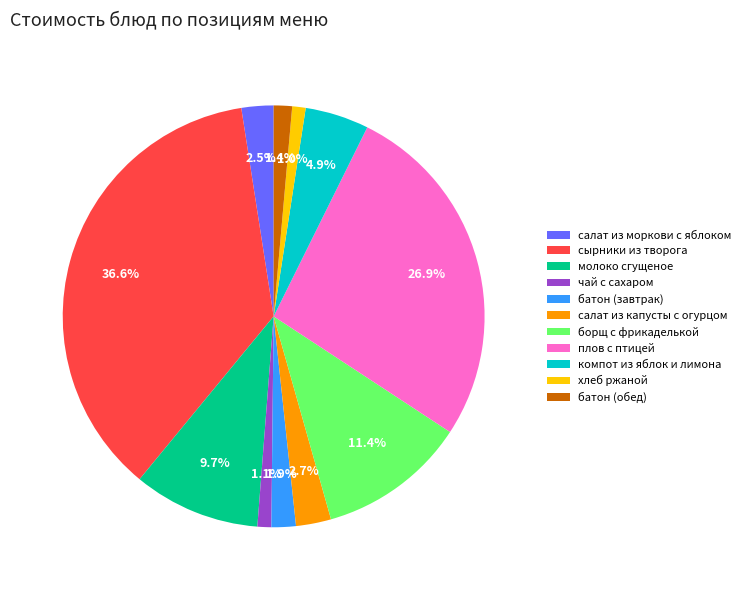

To the nearest percent, what percentage of the pie is чай с сахаром?

1%